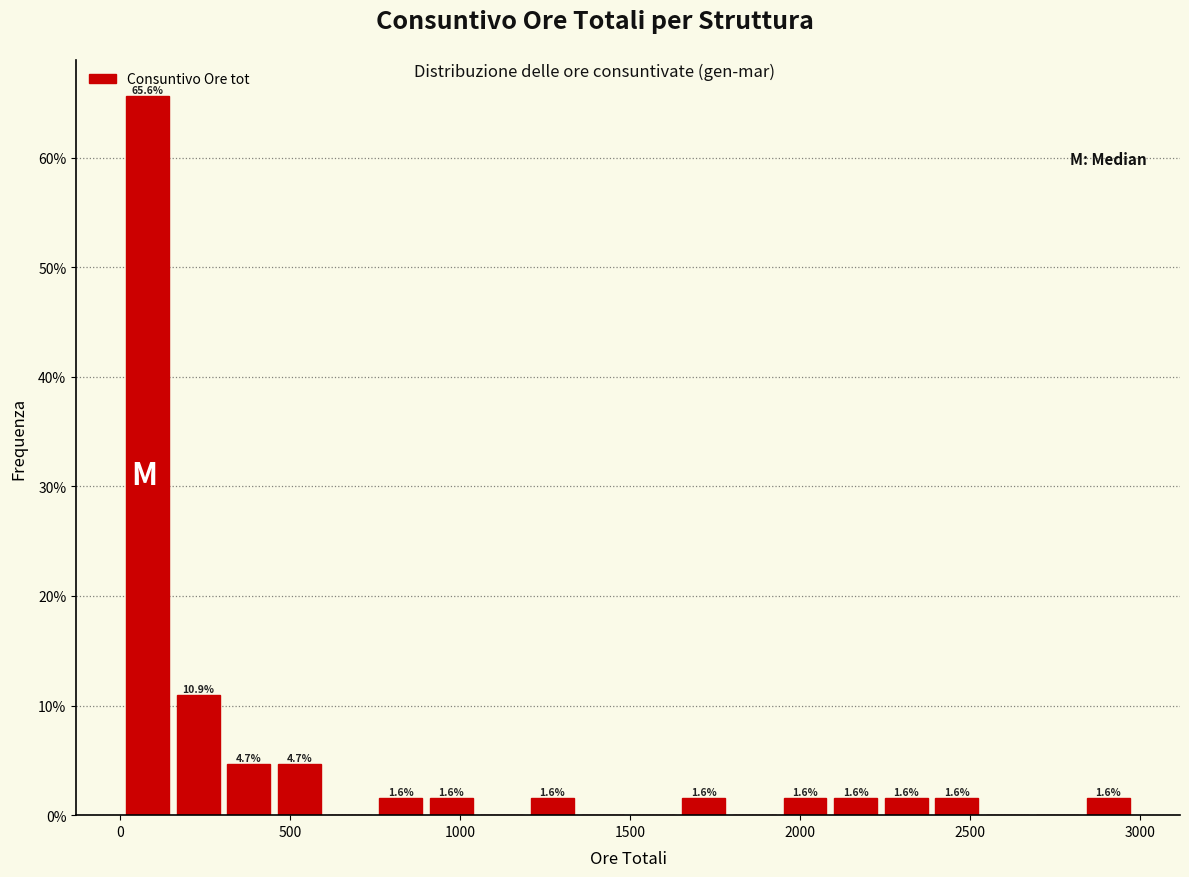

Read against the x-axis, roughly where is the centre of the tallest bar?

100